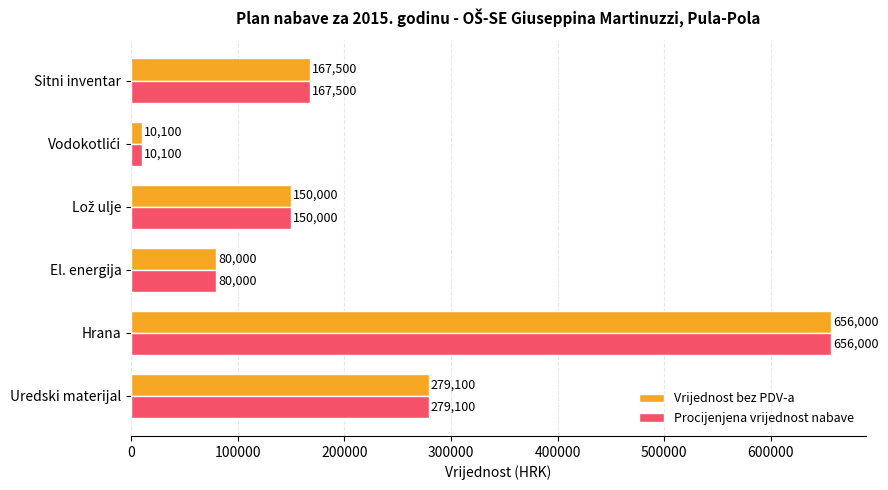

At which label is Vrijednost bez PDV-a closest to 333050?

Uredski materijal